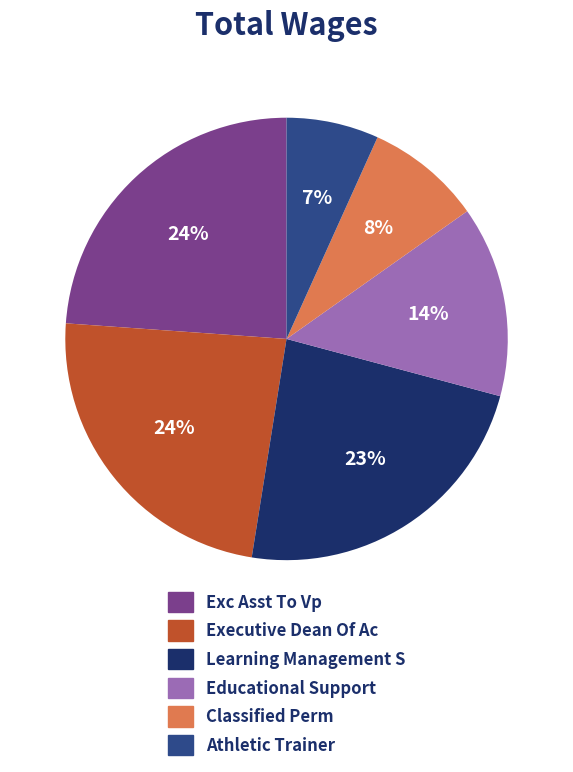

Is there any slice that represents more than half of the pie?

No